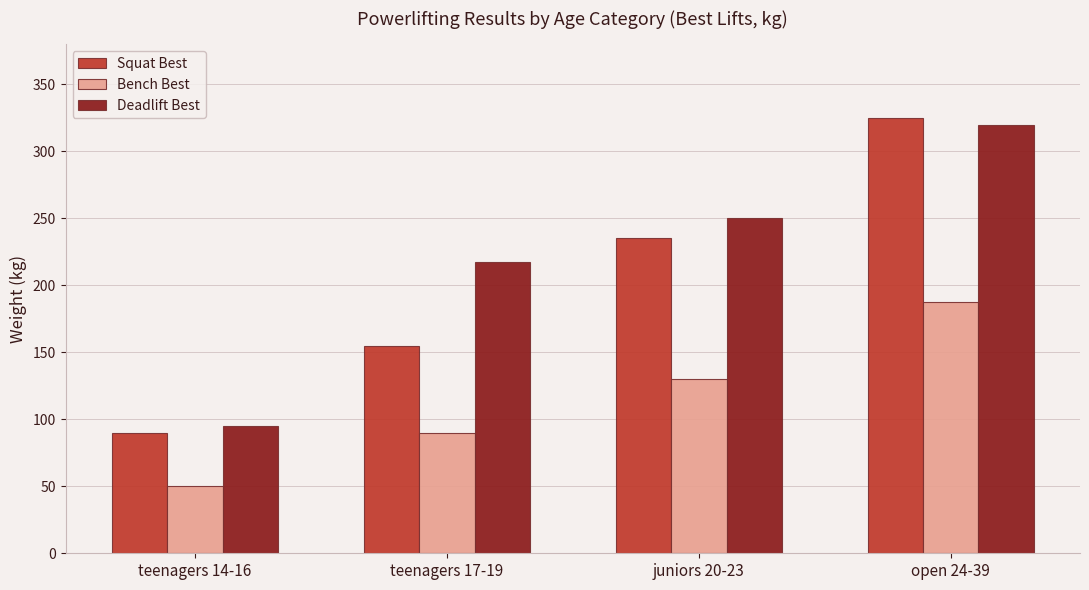

Which label corresponds to the largest value in the chart?

open 24-39